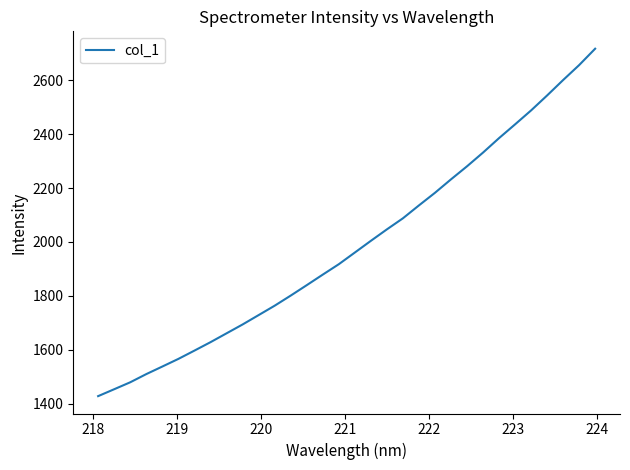

What is the difference between the maximum and minimum values?

1288.7